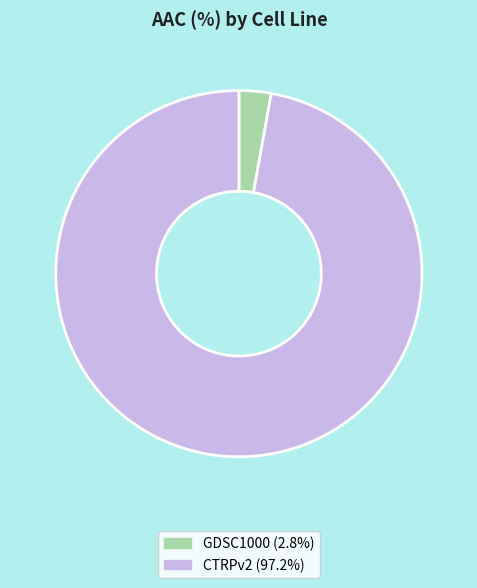

Which category has the smallest portion of the pie?

GDSC1000